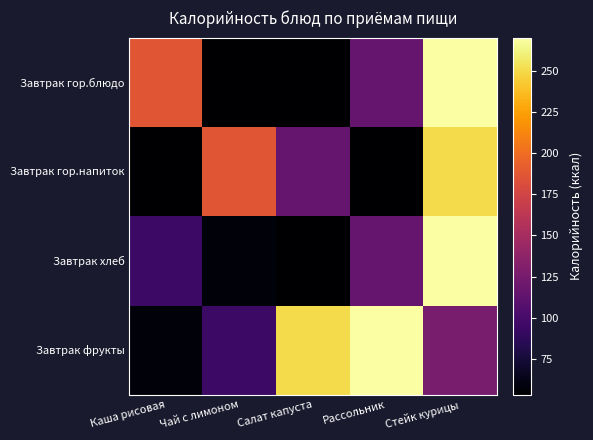

What is the spread (max minus min) of values at Рассольник?

216.4